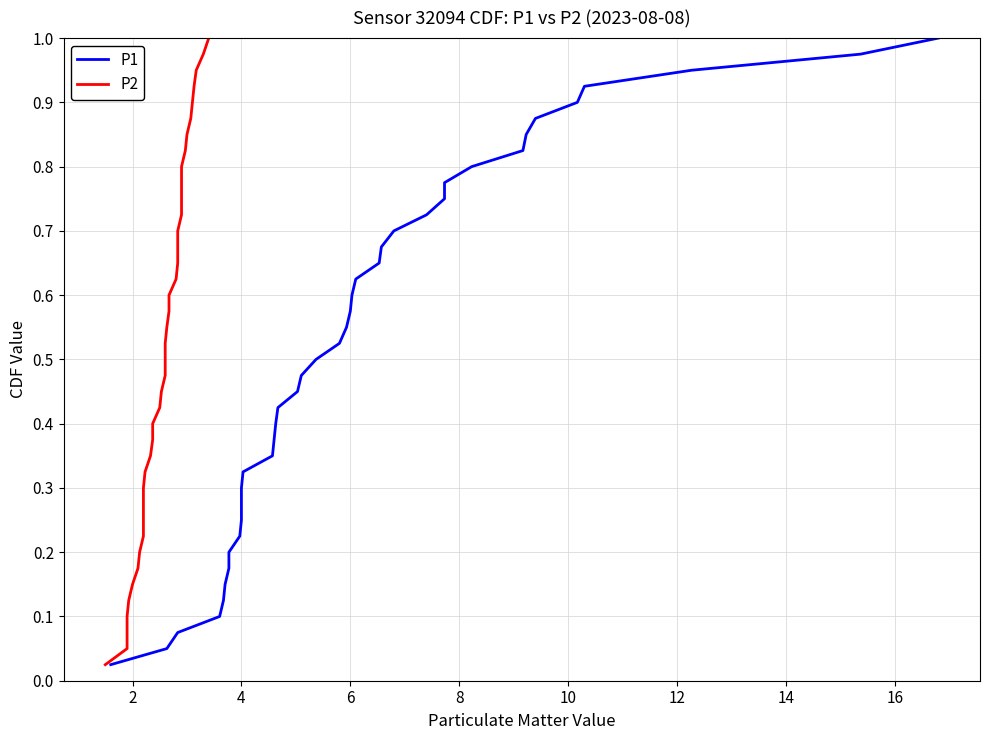

Is this an area chart (filled region under the line)?

No